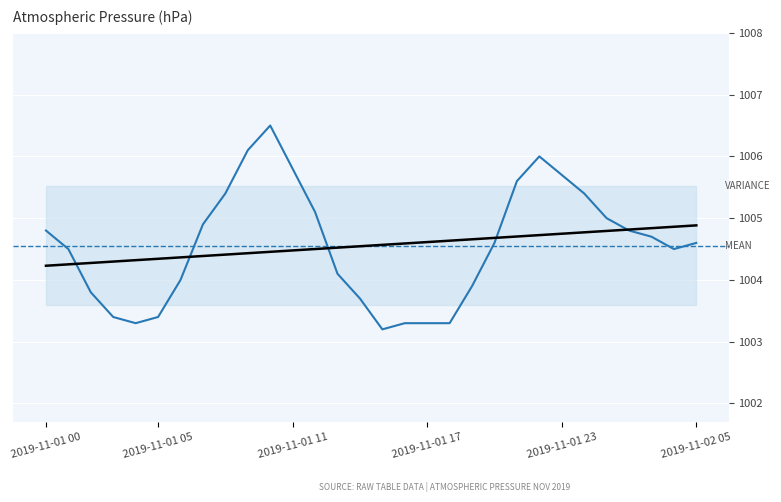

What position from the left is 2019-11-01 02:00?

3